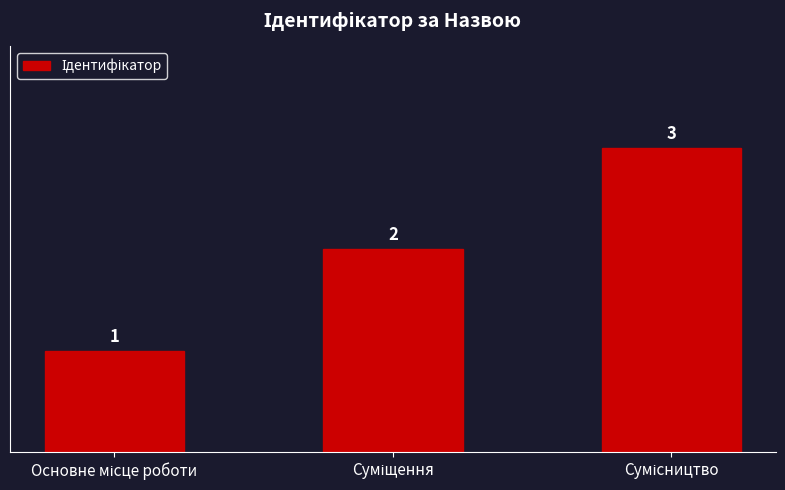

What is the greatest value displayed?

3